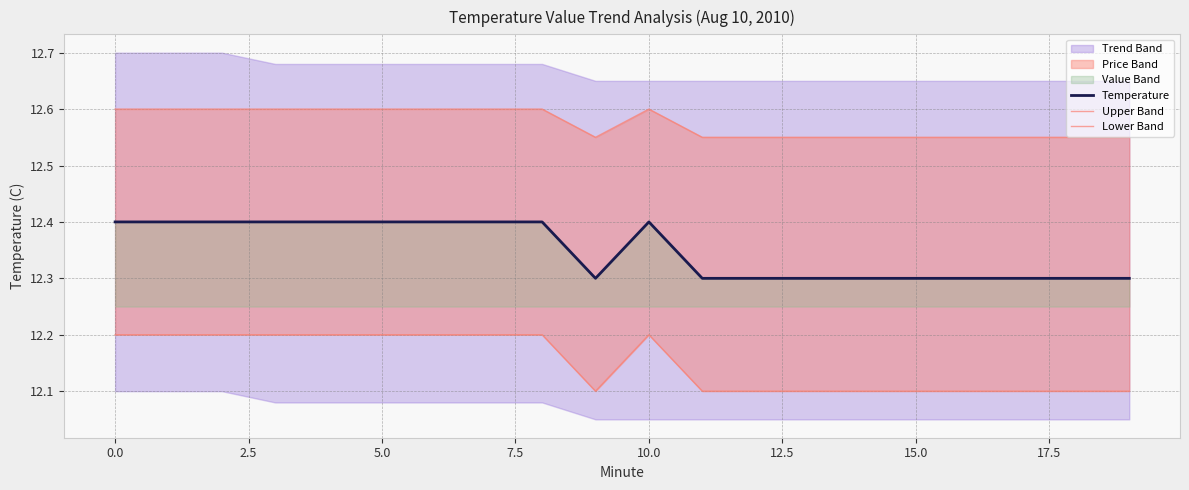

What is the maximum value for Temperature?

12.4